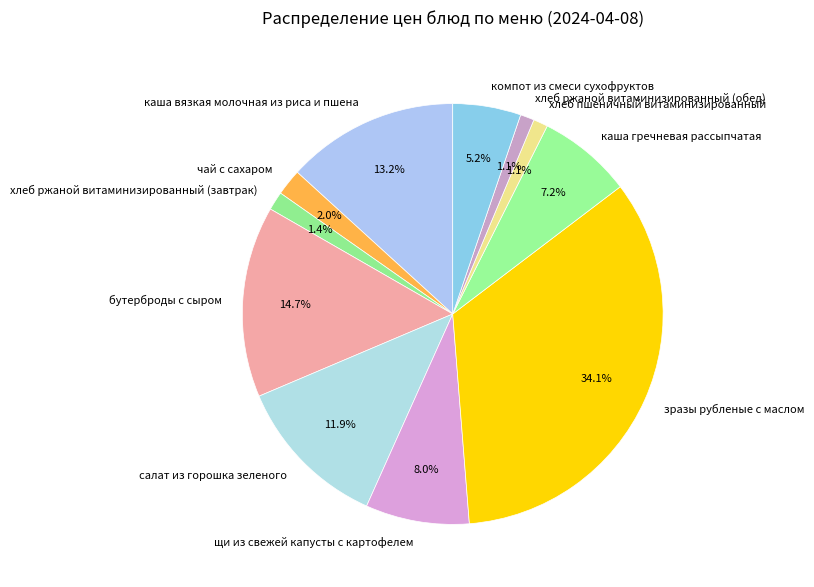

Which has a higher value, бутерброды с сыром or каша вязкая молочная из риса и пшена?

бутерброды с сыром